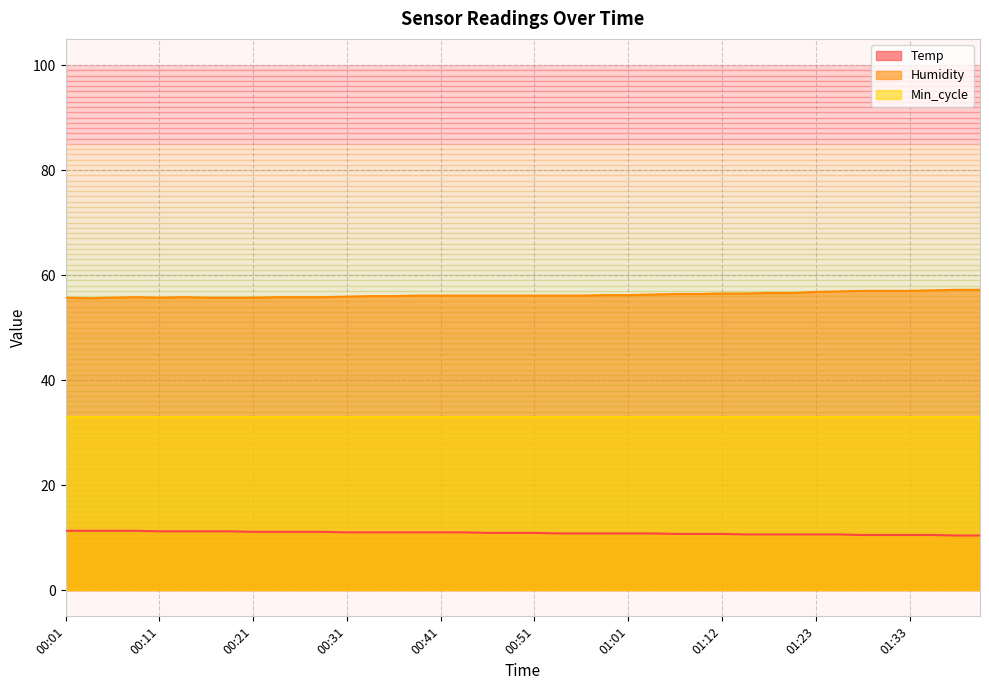

The Temp series shows 10.9 at 00:51. True or false?

True